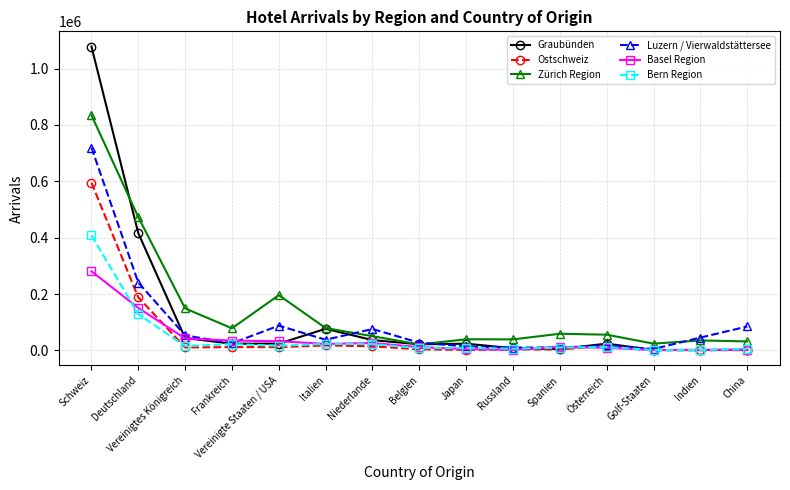

What position from the right is Russland?

6